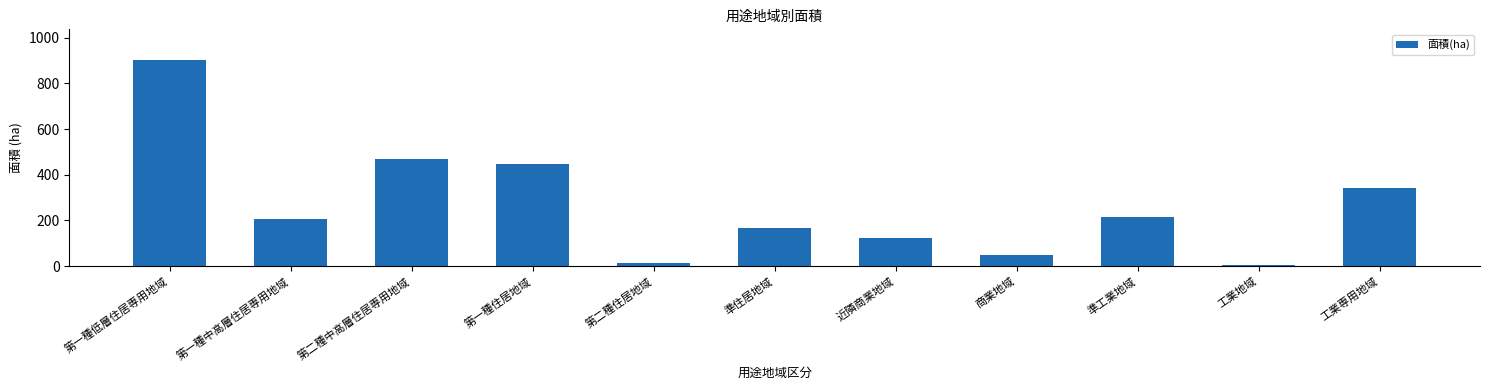

Count the number of data series in this chart.

1